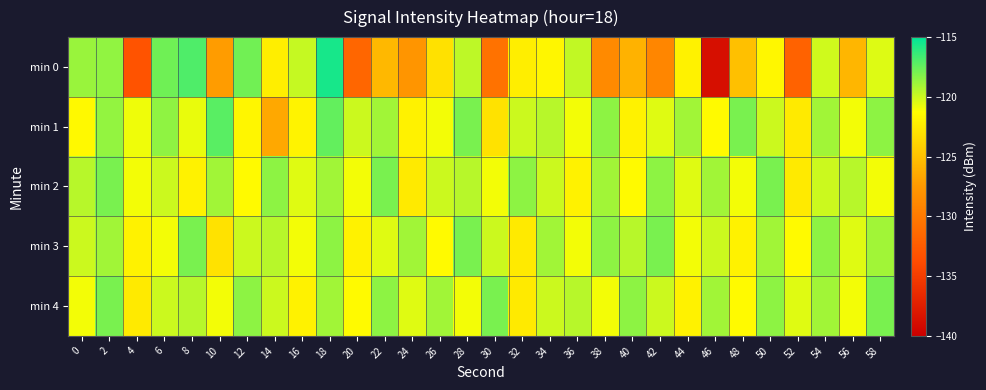

Reading left to right, list all the values displayed in this chart.

min 0: 0=-118.8	2=-118.6	4=-133.2	6=-117.7	8=-117.0	10=-127.3	12=-117.8	14=-122.3	16=-119.9	18=-115.6	20=-131.6	22=-125.6	24=-127.8	26=-123.1	28=-119.7	30=-130.6	32=-122.2	34=-121.8	36=-119.8	38=-128.7	40=-125.9	42=-129.0	44=-122.0	46=-138.7	48=-125.1	50=-121.7	52=-131.9	54=-120.1	56=-125.7	58=-120.5
min 1: 0=-121.6	2=-118.6	4=-120.9	6=-118.5	8=-120.8	10=-117.2	12=-121.8	14=-126.5	16=-122.0	18=-117.5	20=-120.0	22=-119.0	24=-122.0	26=-121.0	28=-118.0	30=-123.0	32=-120.0	34=-119.5	36=-121.0	38=-118.5	40=-122.0	42=-120.5	44=-119.0	46=-121.5	48=-118.0	50=-120.0	52=-122.5	54=-119.0	56=-121.0	58=-118.5
min 2: 0=-119.5	2=-118.0	4=-121.0	6=-120.0	8=-122.0	10=-119.0	12=-121.5	14=-118.5	16=-120.5	18=-119.0	20=-121.0	22=-118.0	24=-122.5	26=-120.0	28=-119.5	30=-121.0	32=-118.5	34=-120.0	36=-122.0	38=-119.0	40=-121.5	42=-118.5	44=-120.5	46=-119.0	48=-121.0	50=-118.0	52=-122.5	54=-120.0	56=-119.5	58=-121.0
min 3: 0=-120.0	2=-119.0	4=-122.0	6=-121.0	8=-118.0	10=-123.0	12=-120.0	14=-119.5	16=-121.0	18=-118.5	20=-122.0	22=-120.5	24=-119.0	26=-121.5	28=-118.0	30=-120.0	32=-122.5	34=-119.0	36=-121.0	38=-118.5	40=-119.5	42=-118.0	44=-121.0	46=-120.0	48=-122.0	50=-119.0	52=-121.5	54=-118.5	56=-120.5	58=-119.0
min 4: 0=-121.0	2=-118.0	4=-122.5	6=-120.0	8=-119.5	10=-121.0	12=-118.5	14=-120.0	16=-122.0	18=-119.0	20=-121.5	22=-118.5	24=-120.5	26=-119.0	28=-121.0	30=-118.0	32=-122.5	34=-120.0	36=-119.5	38=-121.0	40=-118.5	42=-120.0	44=-122.0	46=-119.0	48=-121.5	50=-118.5	52=-120.5	54=-119.0	56=-121.0	58=-118.0